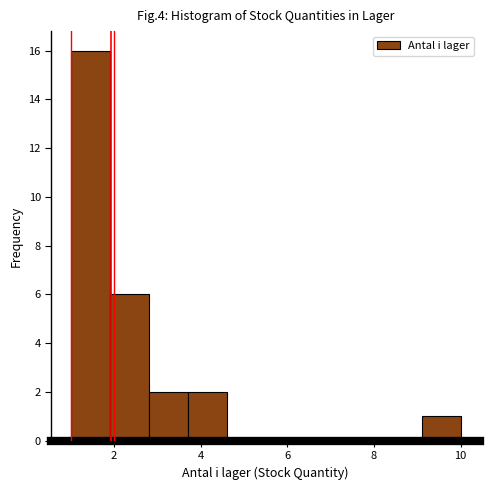

How tall is the bar that spans 1.0 to 1.9 on the x-axis? Neither the bar edges nor the heights are printed on the chart, so give them approximately, as read against the axes.

16